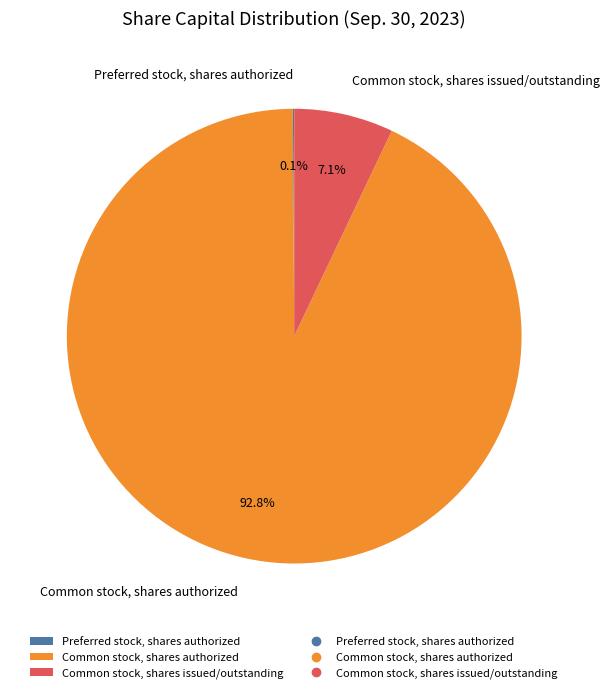

Is there any slice that represents more than half of the pie?

Yes